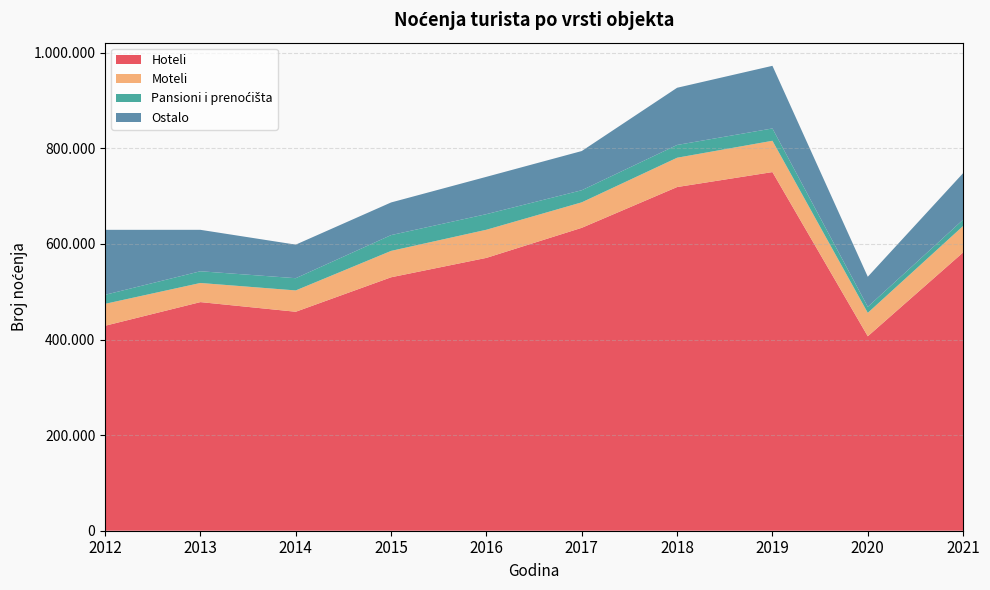

Reading left to right, transcribe all the data shown in this chart.

Hoteli: 428907	478407	458219	530337	570964	633875	719161	750505	406913	582336
Moteli: 45873	40023	44628	55225	58866	53335	61351	65507	49010	55342
Pansioni i prenoćišta: 18883	24533	25592	33068	32646	25283	26737	25781	12616	13192
Ostalo: 135985	86700	70229	68314	78125	82050	119690	131062	62908	97405